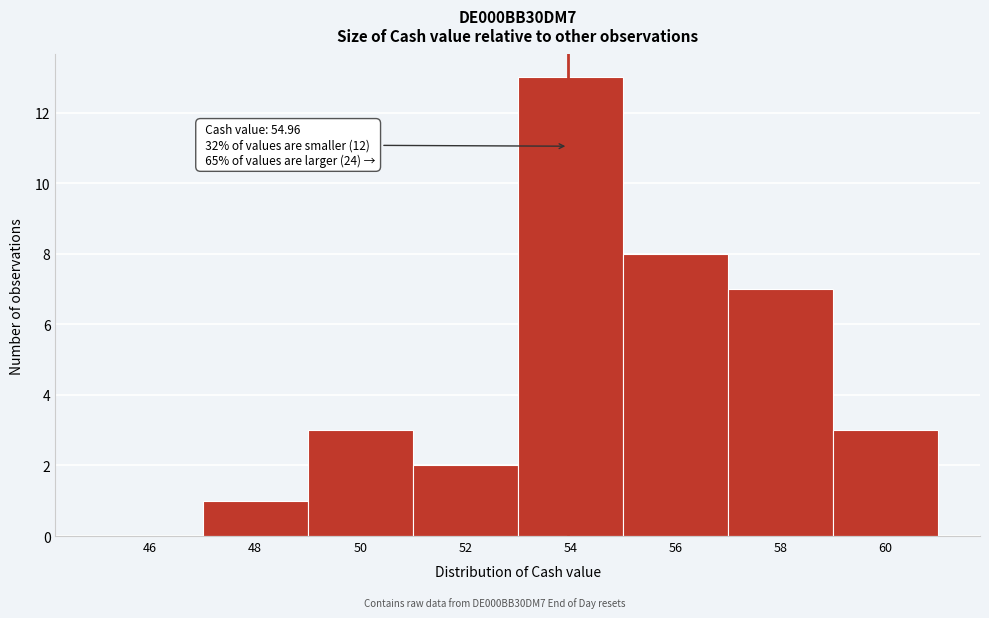

Reading left to right, what are all the values shown in this chart?

46=0	48=1	50=3	52=2	54=13	56=8	58=7	60=3